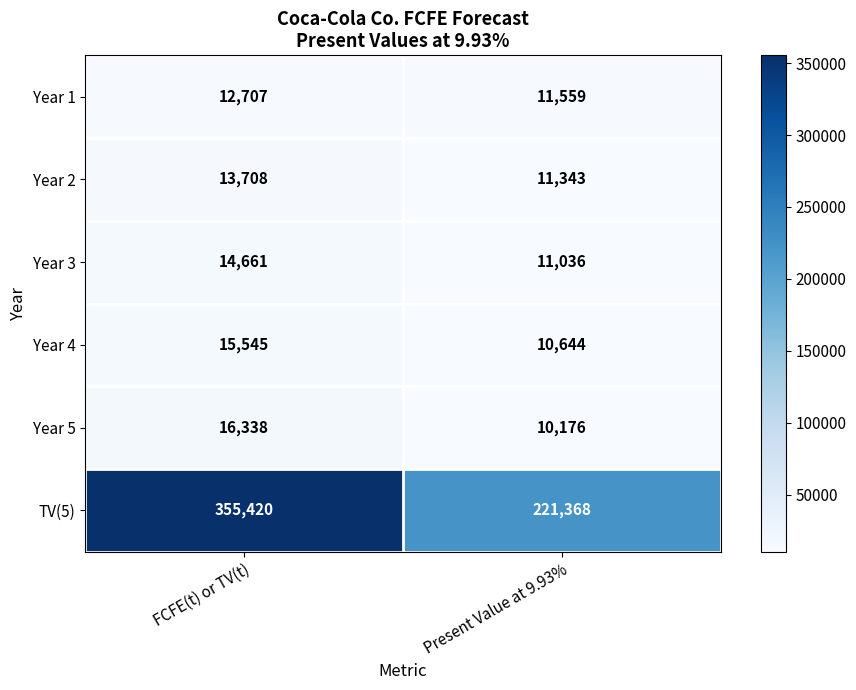

Reading left to right, transcribe all the data shown in this chart.

Year 1: 12707	11559
Year 2: 13708	11343
Year 3: 14661	11036
Year 4: 15545	10644
Year 5: 16338	10176
TV(5): 355420	221368